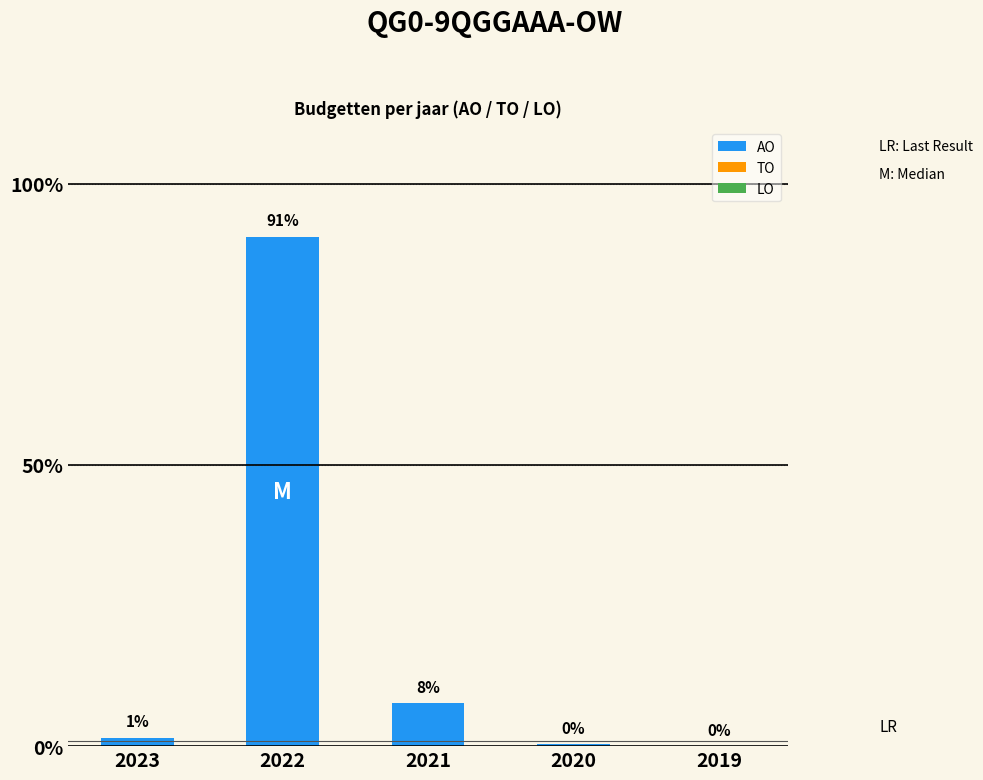

True or false: the data shows 140.4 at 2022.

False